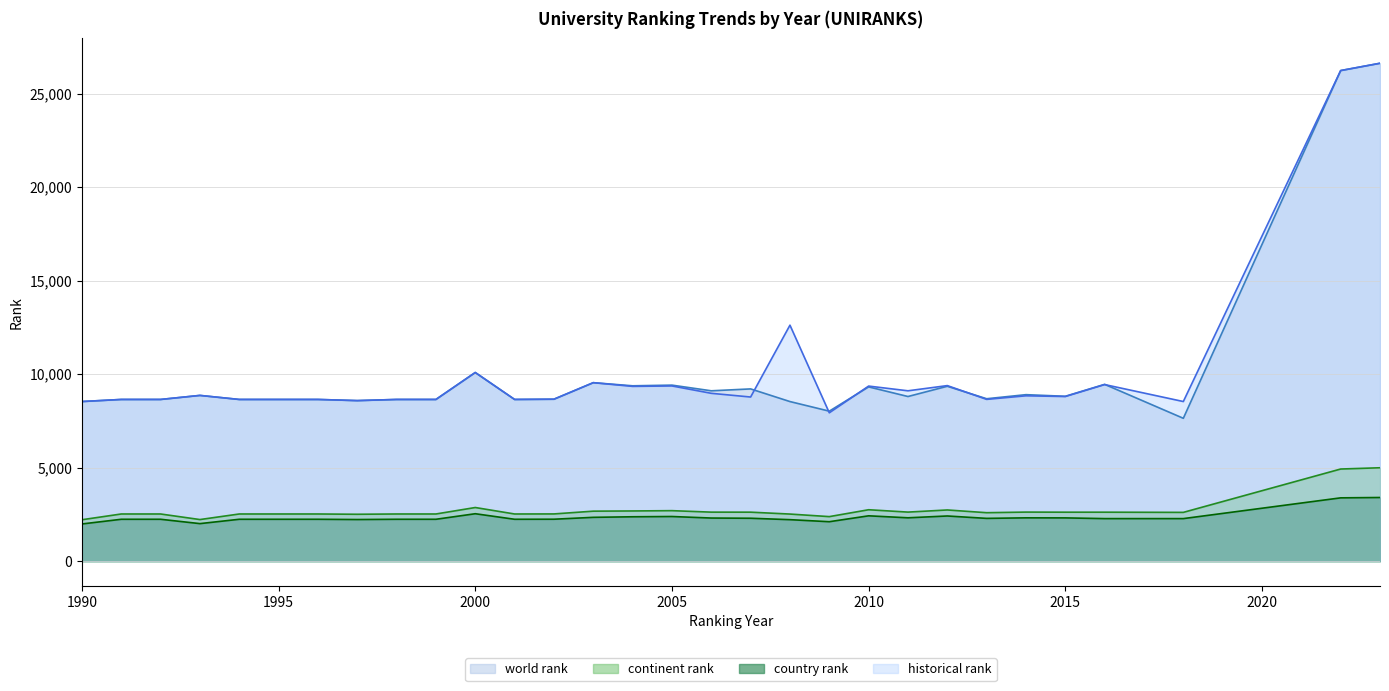

True or false: continent rank and country rank intersect in this chart.

False